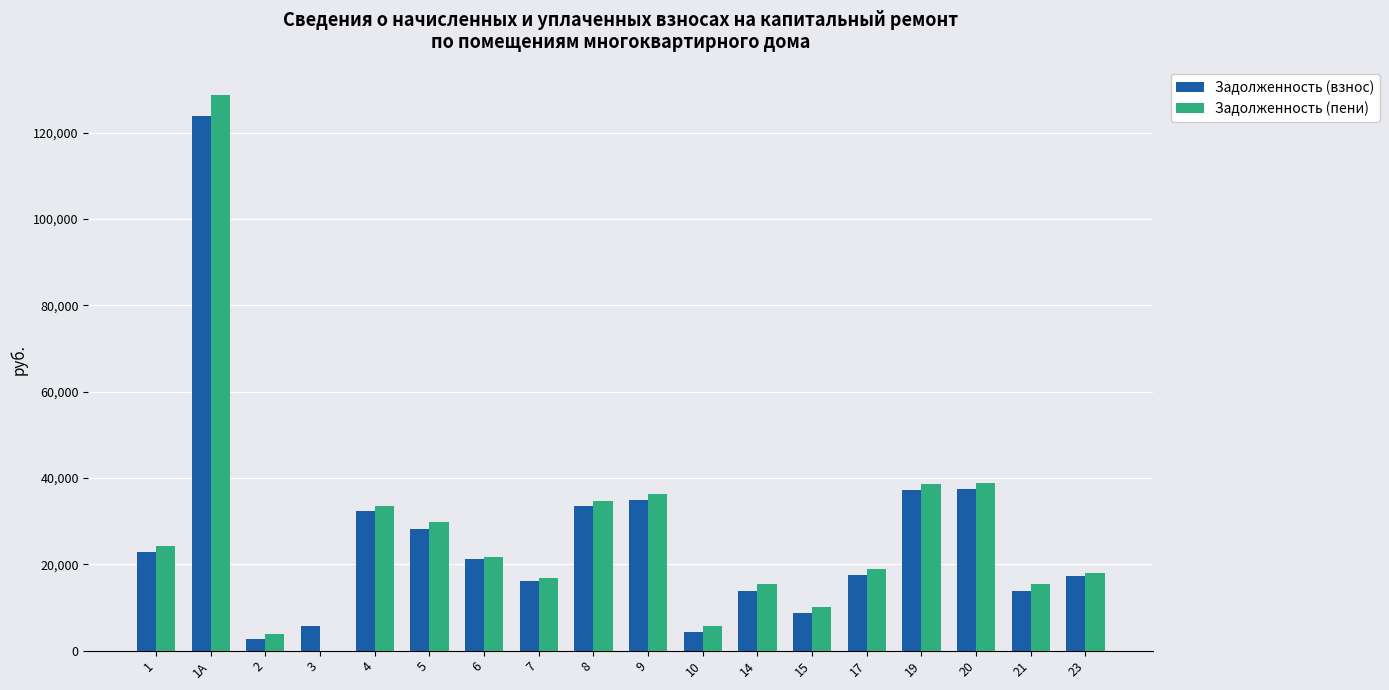

Which category has the highest value in the Задолженность (пени) series?

1А